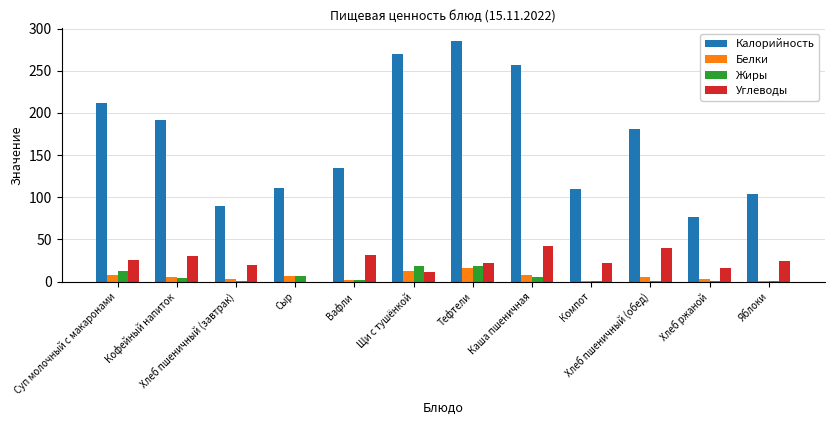

Which series has the widest spread of values?

Калорийность